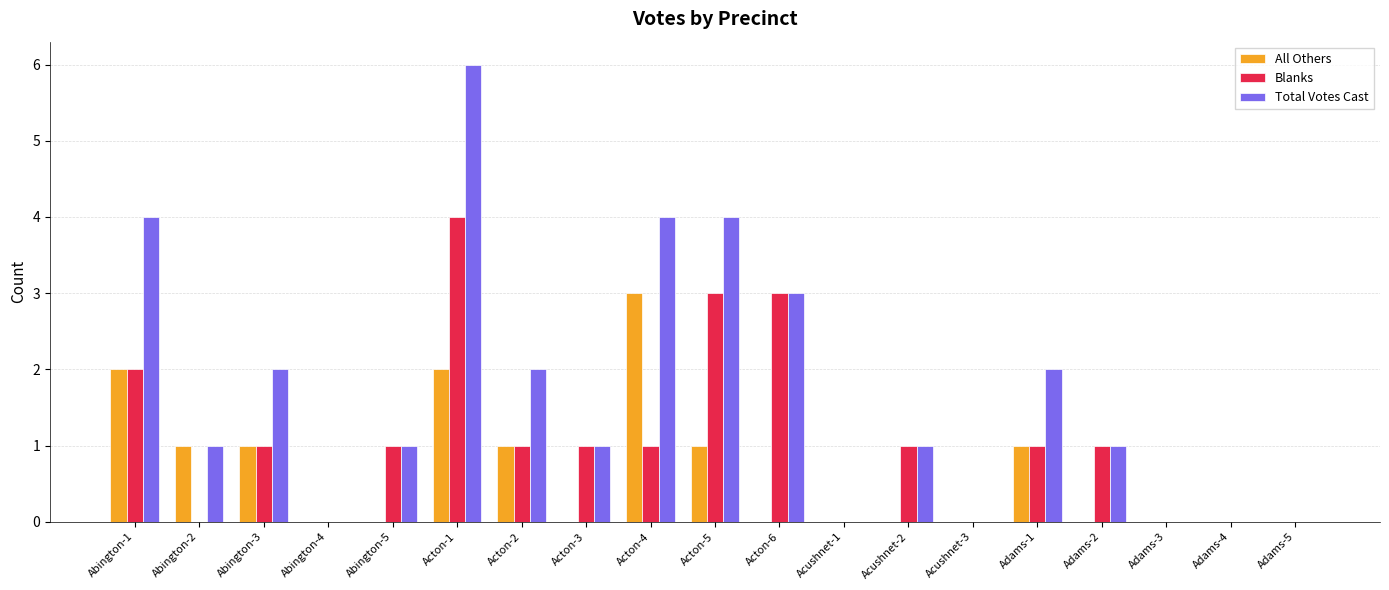

What are all the series names shown in the legend?

All Others, Blanks, Total Votes Cast